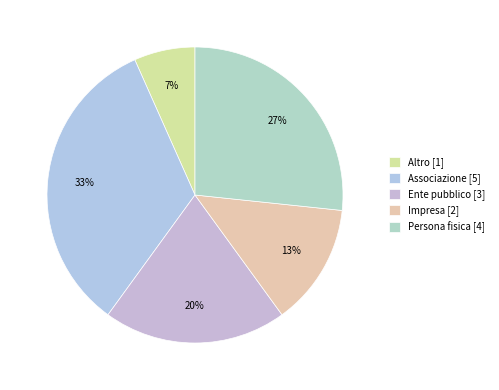

To the nearest percent, what portion does Associazione represent?

33%